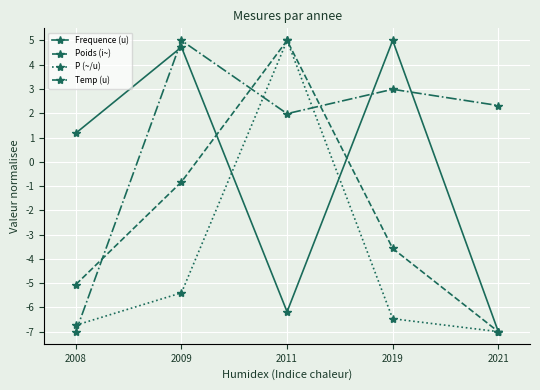

At which category is the sum across all series the highest?

2011